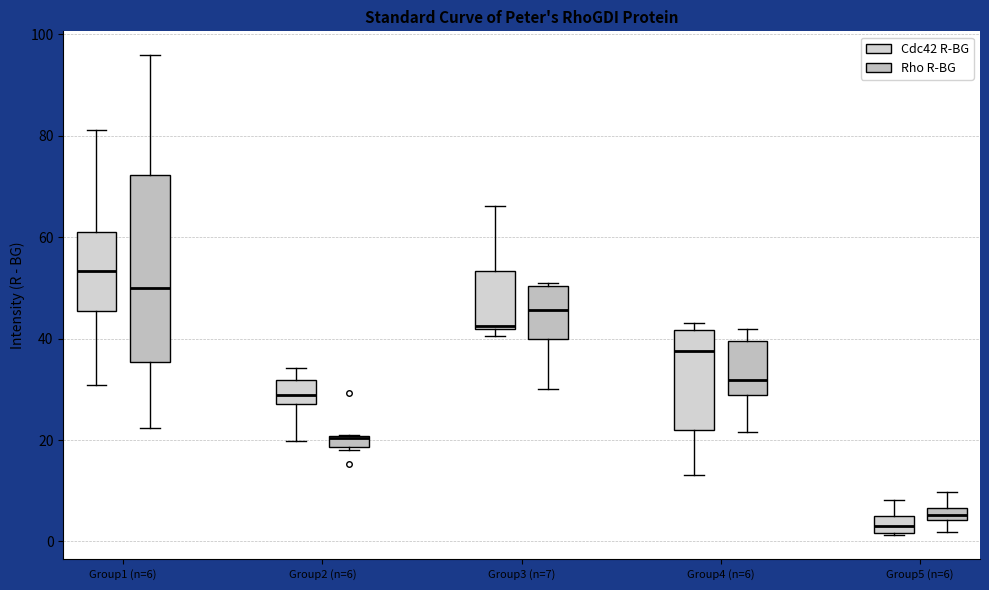

Which box is the tallest, from its lower edge to its upper edge?

Group1 (n=6) (Rho R-BG)